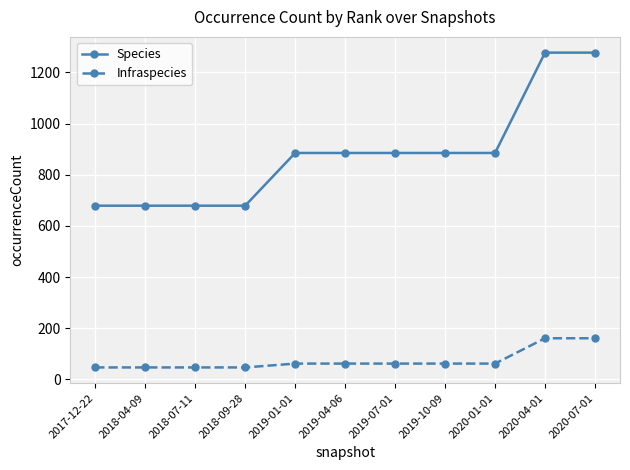

What is the minimum value shown in the chart?

47